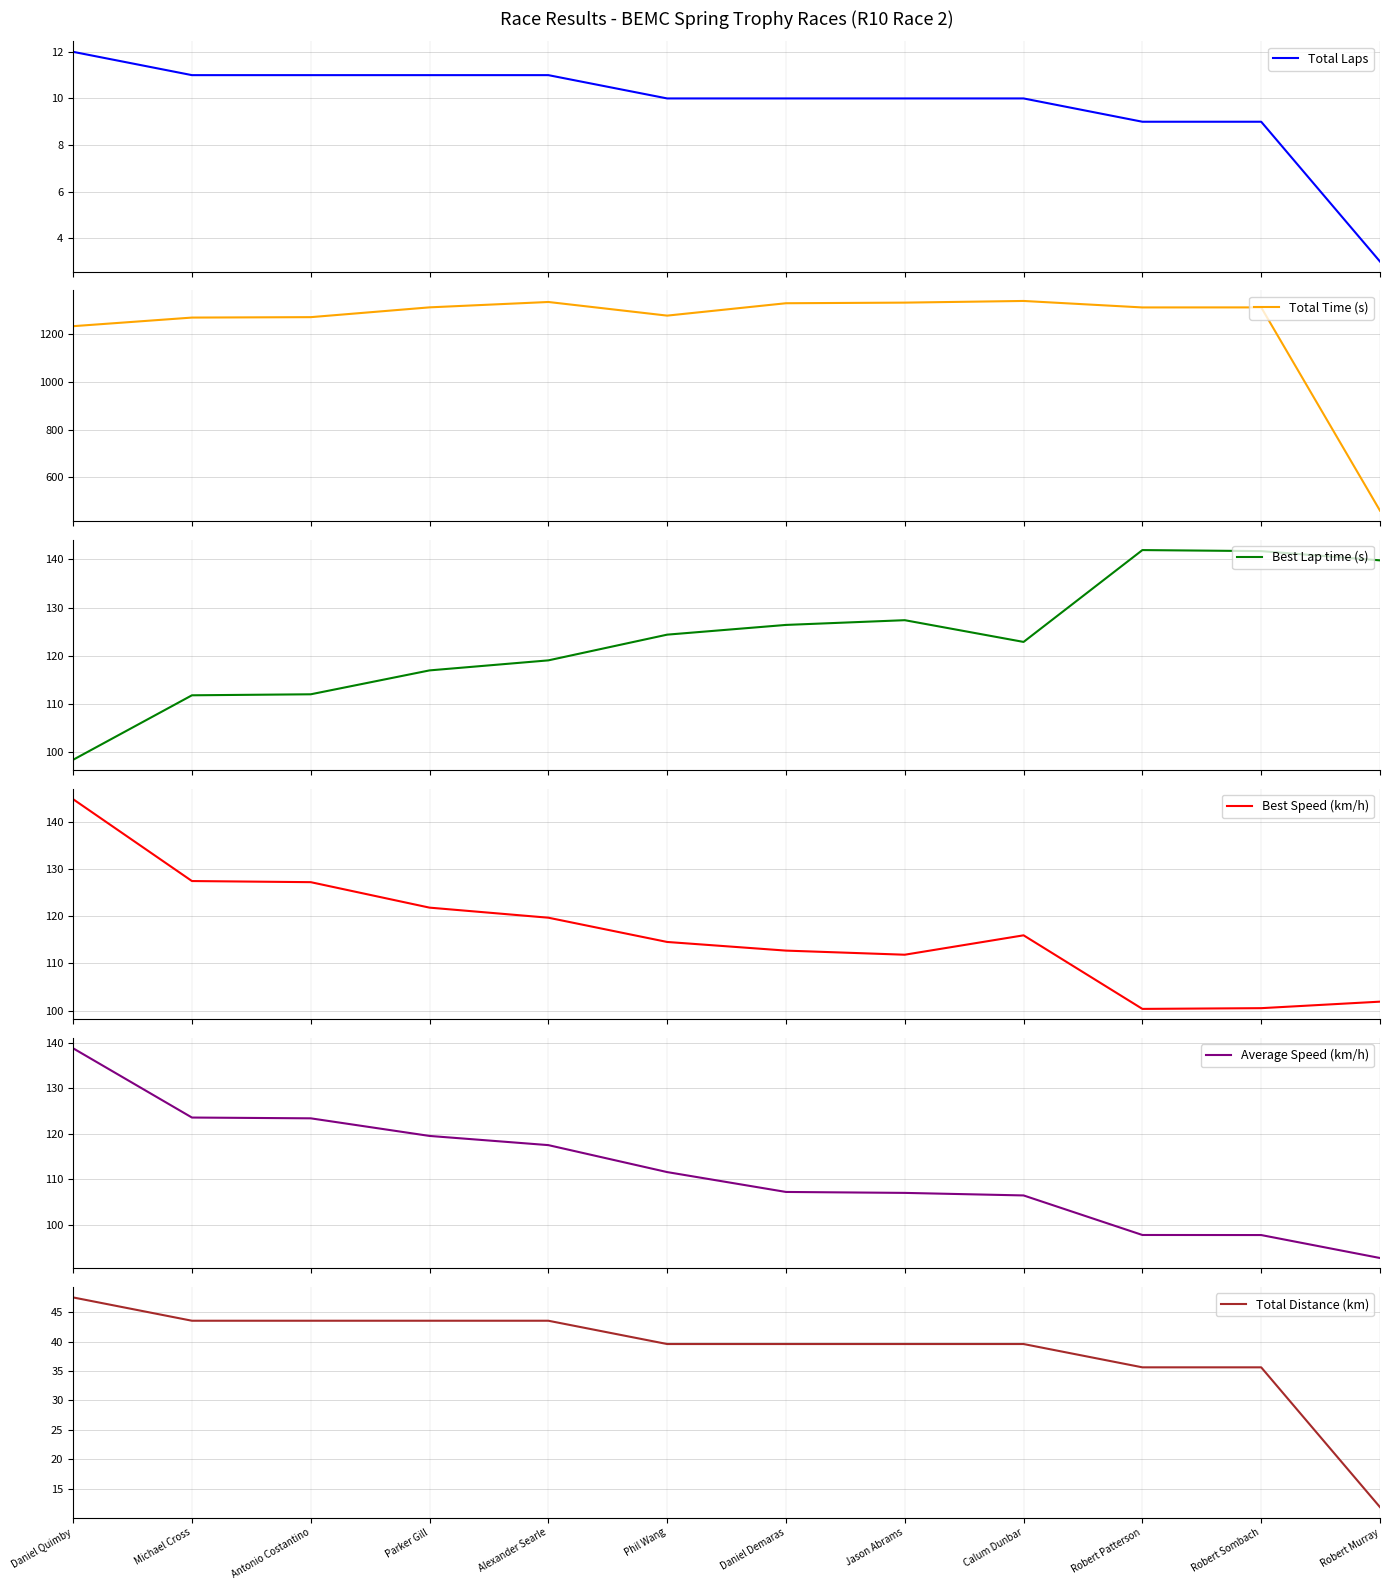

Is it true that Best Speed (km/h) equals 100.4 at Robert Patterson?

True